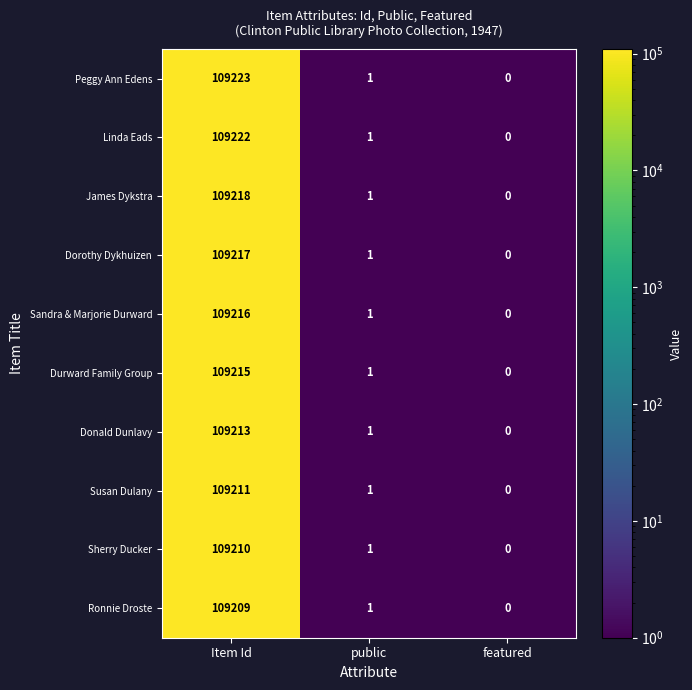

True or false: James Dykstra has a value of 2 at public.

False